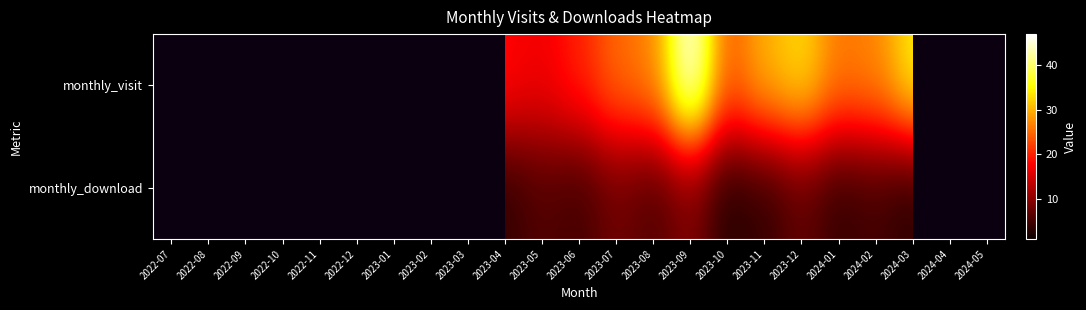

Read the monthly_download value at 2023-05.

6.0